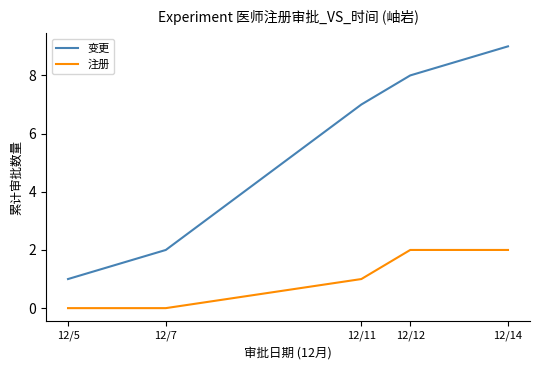

Which series changed the most between 12/12 and 12/14?

变更